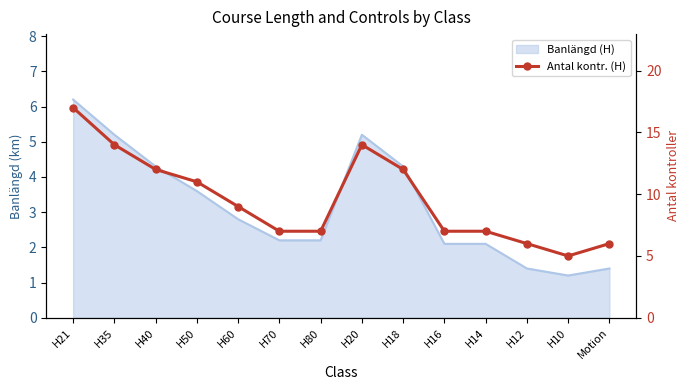

Which label corresponds to the largest value in the chart?

H21